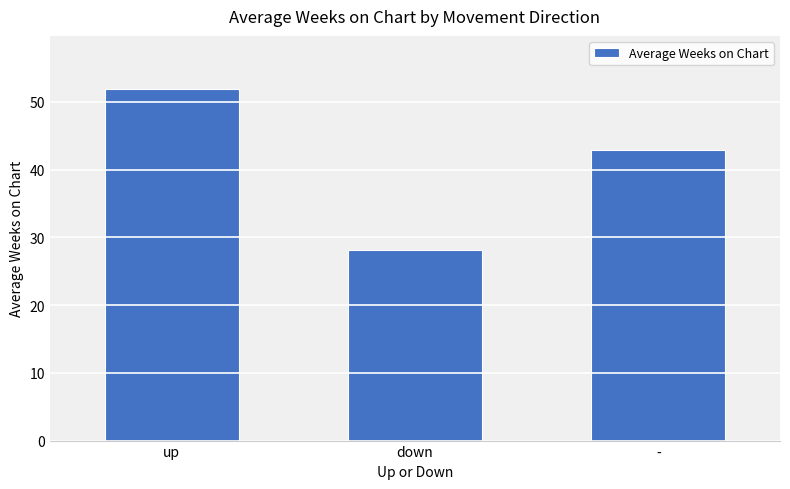

How many data points are less than 42?

1